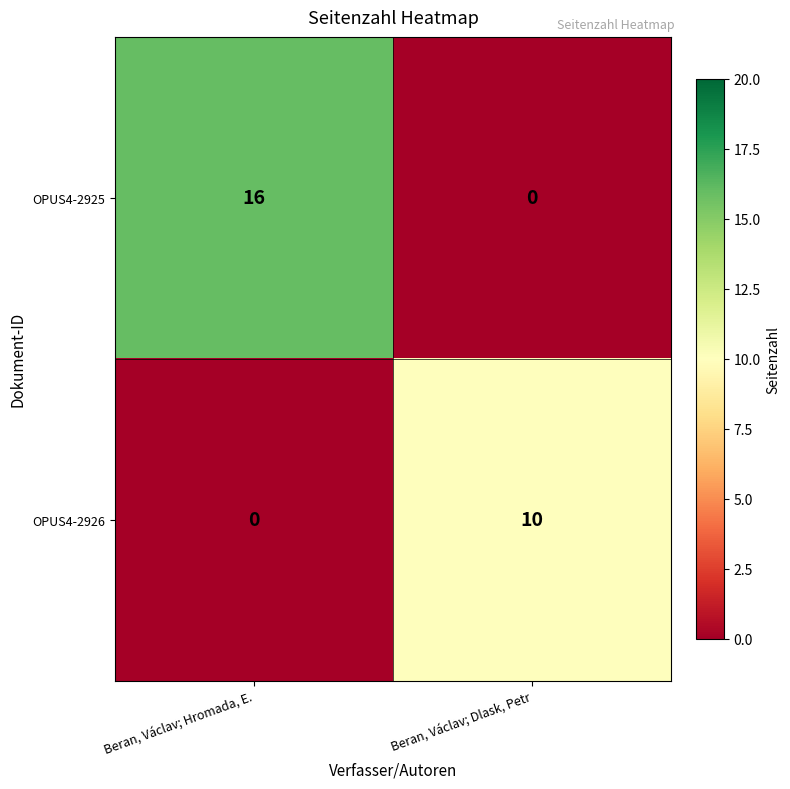

Which category has the highest value across all series?

Beran, Václav; Hromada, E.